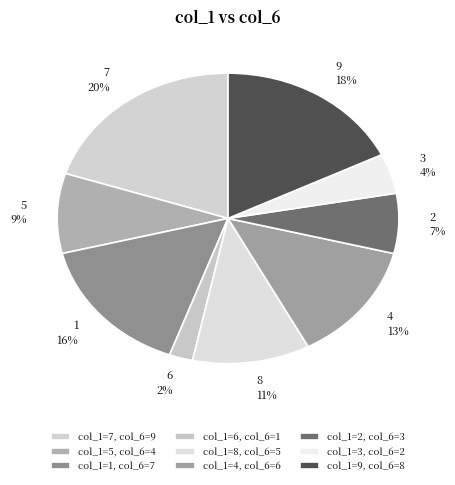

What percentage is the 6 slice, to the nearest percent?

2%